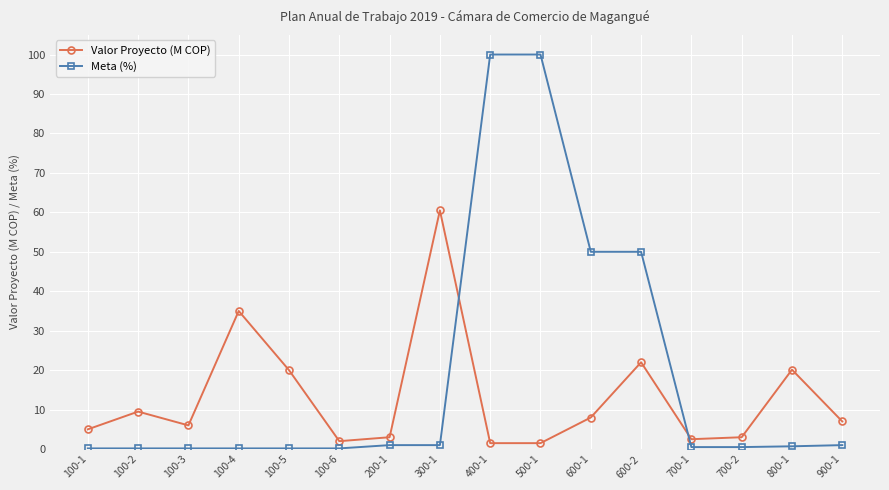

After their last crossing, which series has the higher values: Meta (%) or Valor Proyecto (M COP)?

Valor Proyecto (M COP)